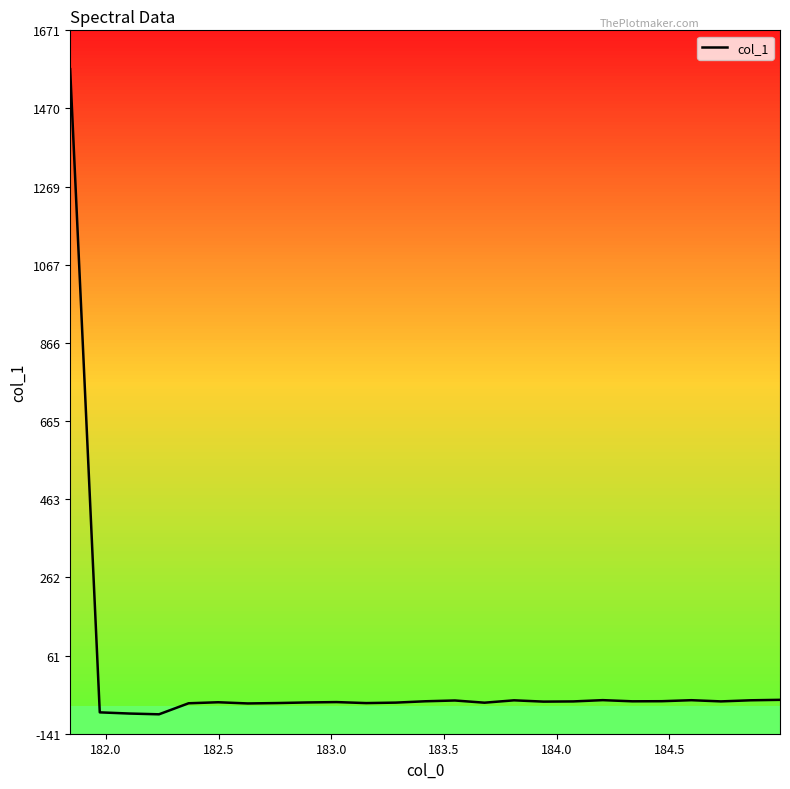

True or false: there are more than 0 points higher than both neighbors.

True